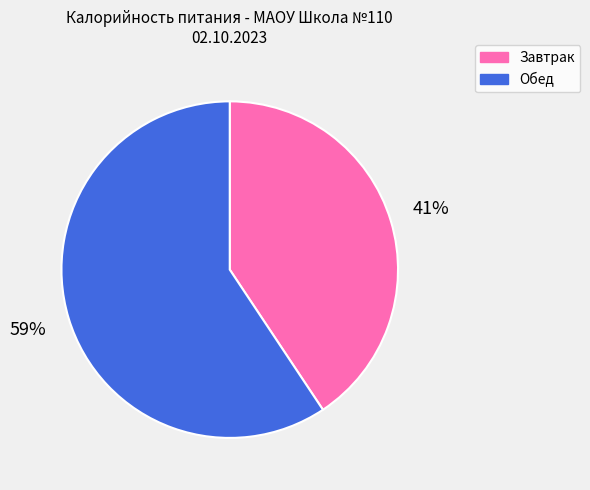

Rank the categories by value from lowest to highest.

Завтрак, Обед